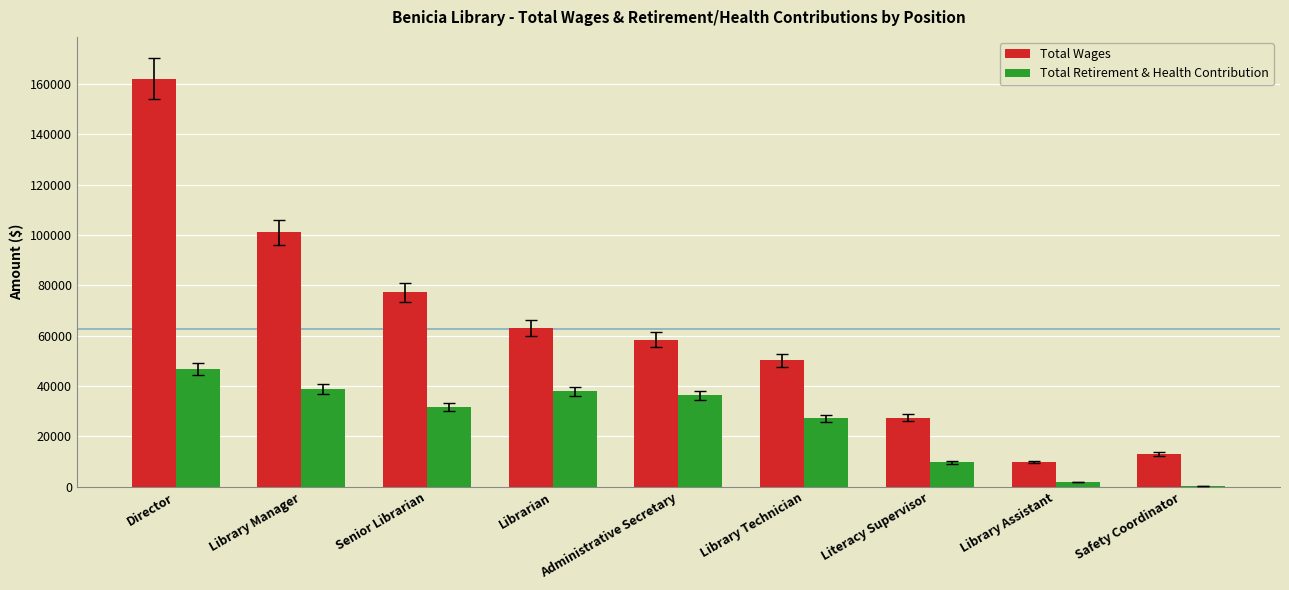

What is the sum of the Total Wages values at Literacy Supervisor and Administrative Secretary?

85921.0